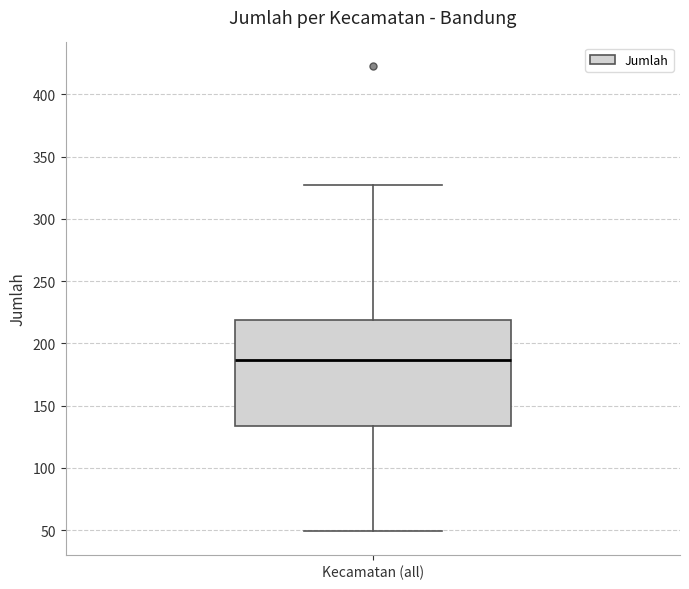

Read this box plot against the y-axis: the position of the median line, the range covered by the box, and the ends of both whiskers. The values are not printed on the chart, so give them approximately, as read against the axis.

median 185, box 135 to 220, whiskers 50 to 325